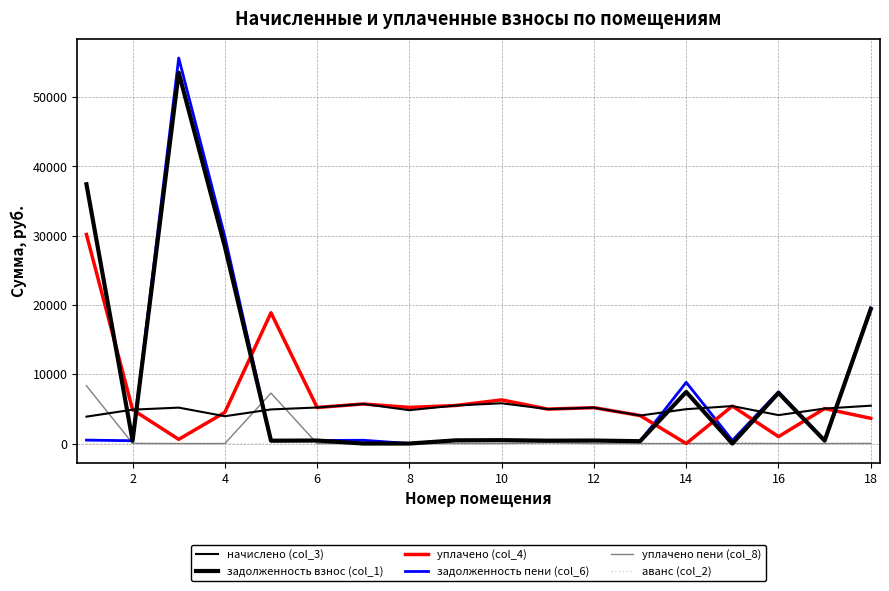

True or false: аванс (col_2) and уплачено пени (col_8) cross at least once.

False